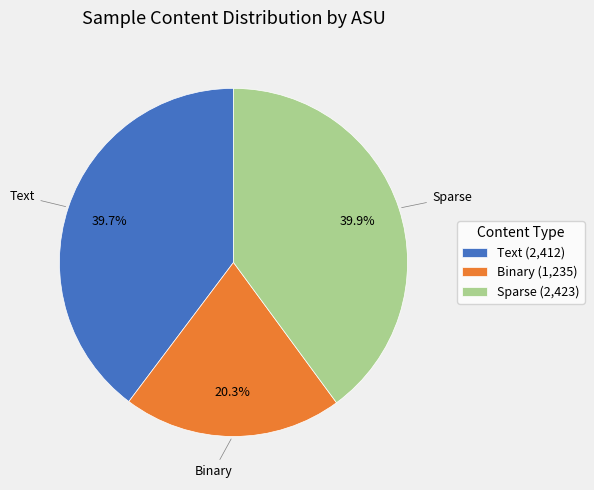

Is there a majority slice in this chart?

No